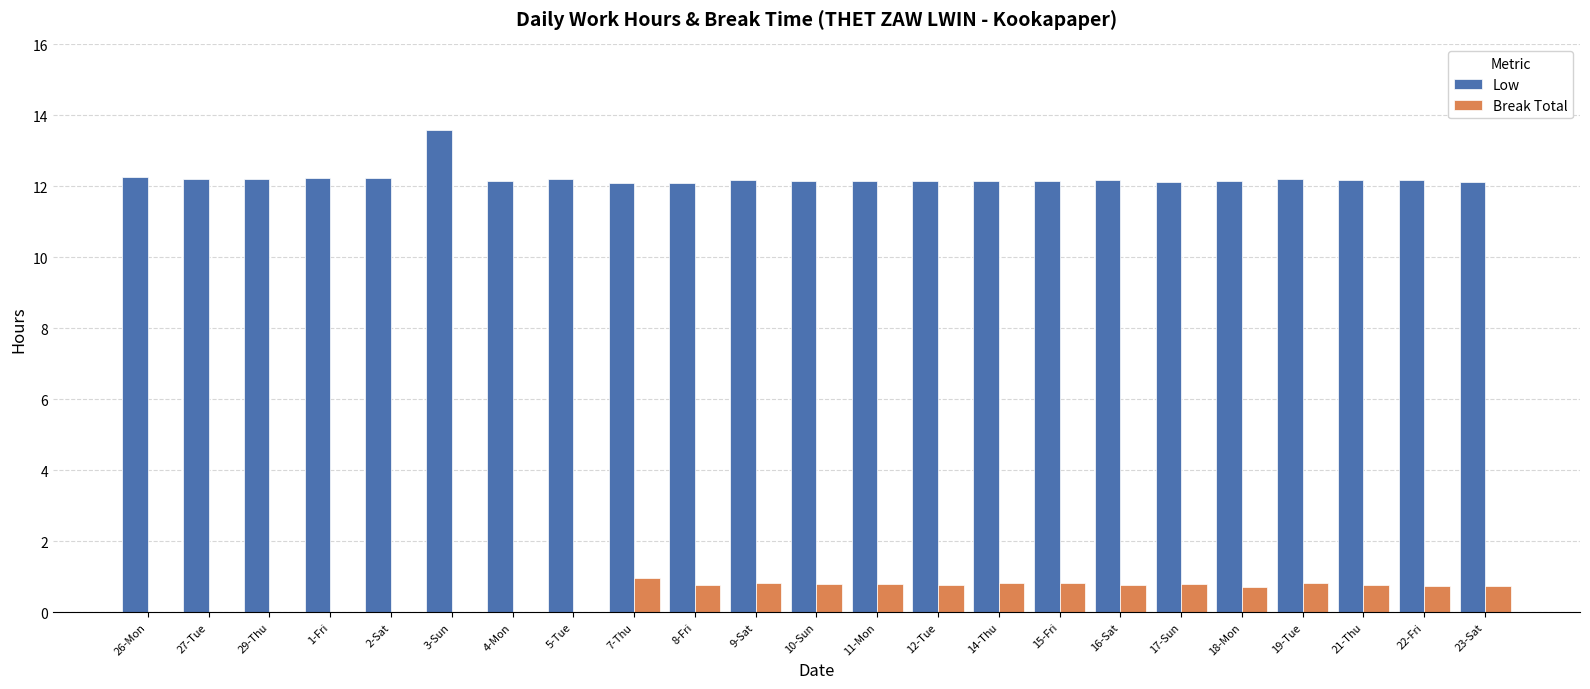

Is it true that Low equals 16.9 at 23-Sat?

False